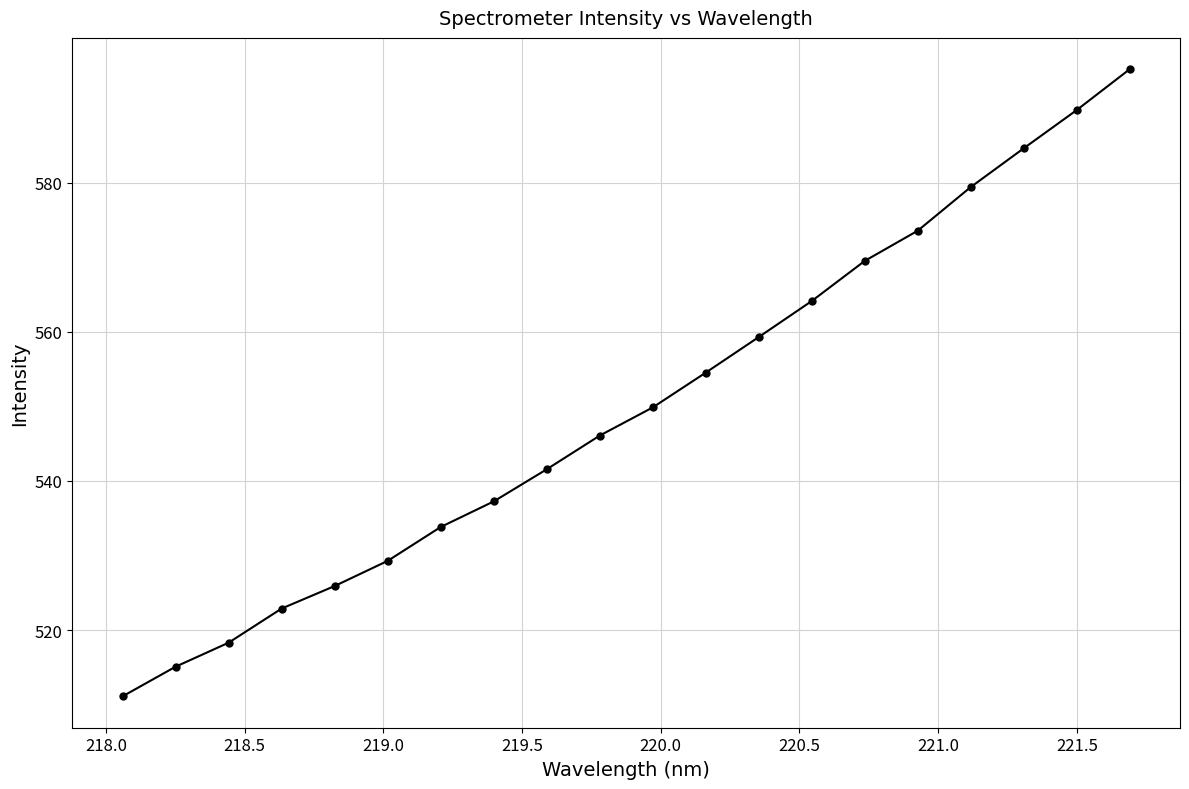

What is the average value?

550.1